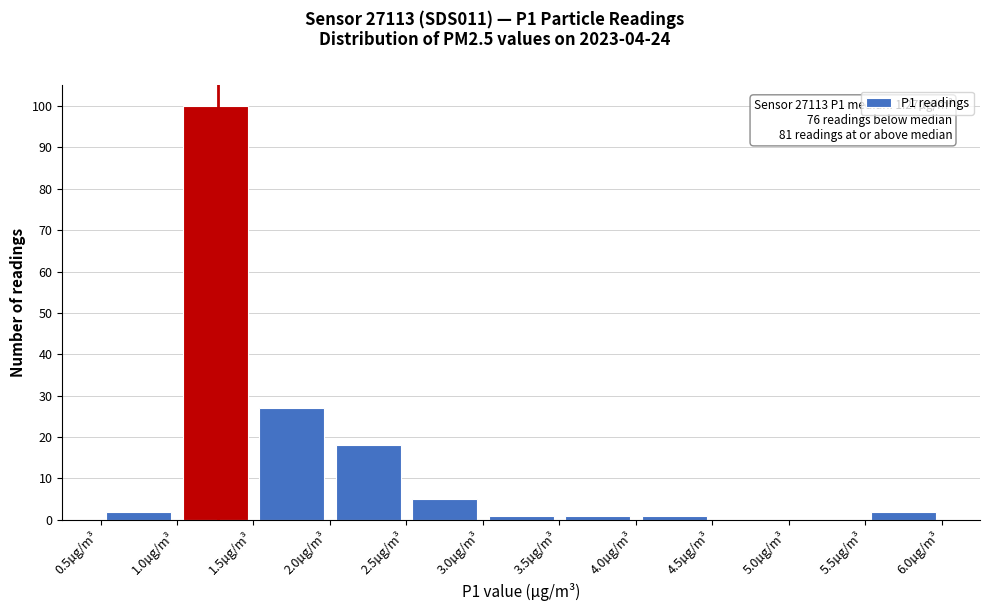

Over which range of the x-axis is the bar tallest?

1.0 to 1.5